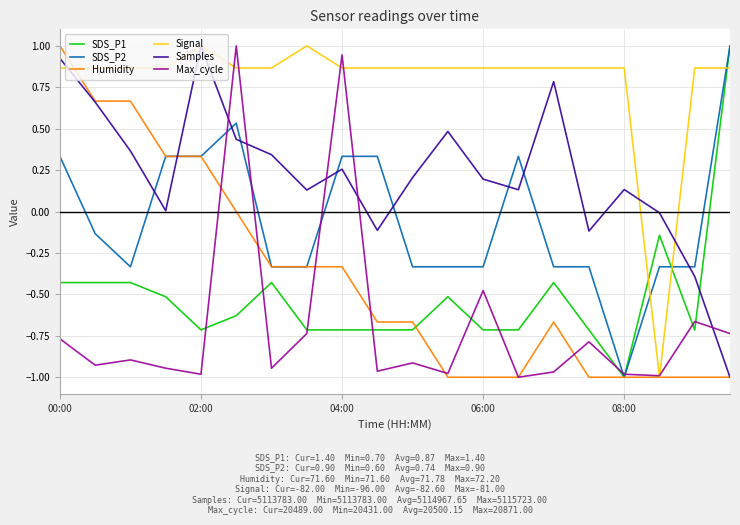

Which series has the largest total across all categories?

Signal